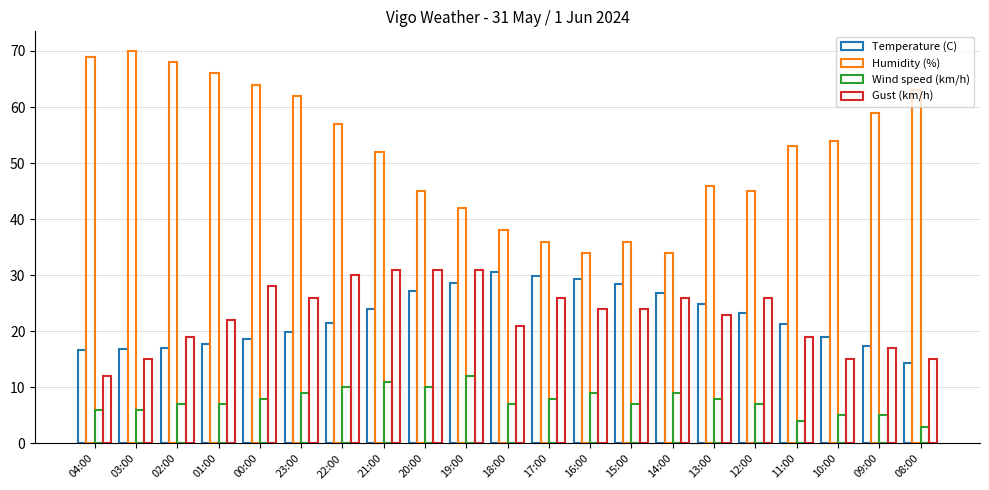

How many data points does each series have?

21